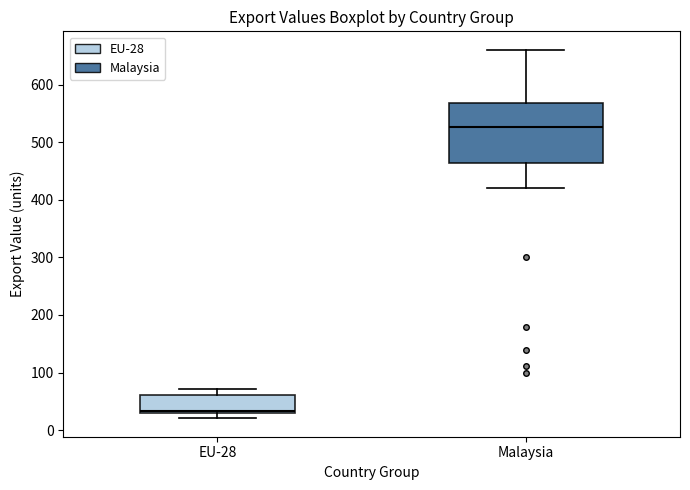

Where is the upper edge of the box for EU-28 on the y-axis? The values are not printed on the chart, so give them approximately, as read against the axis.

60